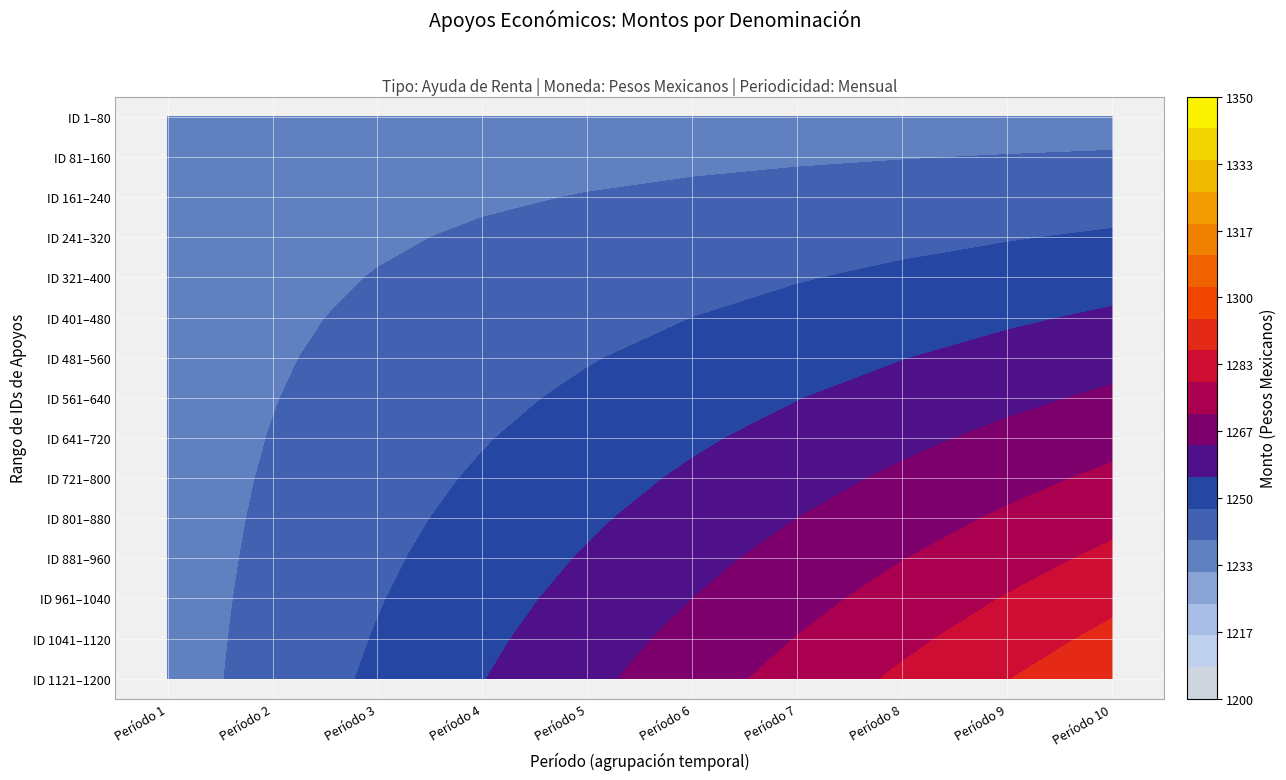

Where is ID 641–720 nearest to the value 1252?

Período 5